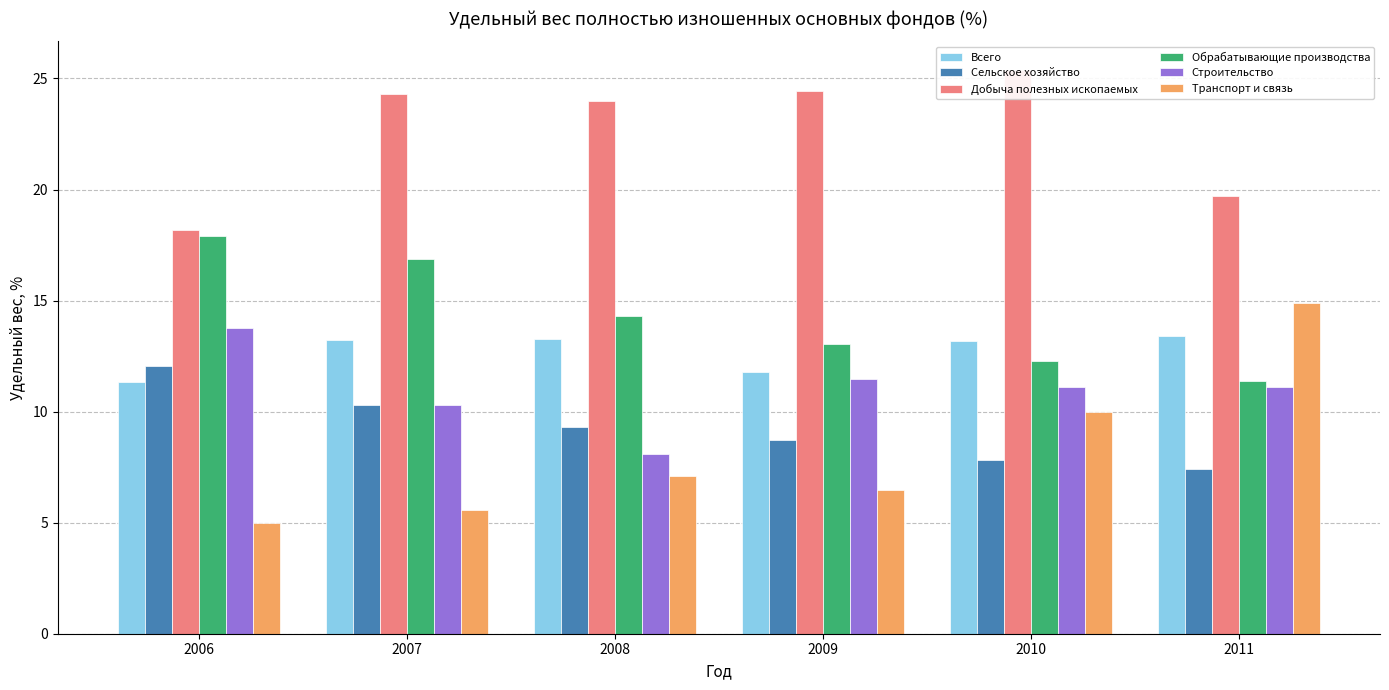

How many categories are shown in the chart?

6